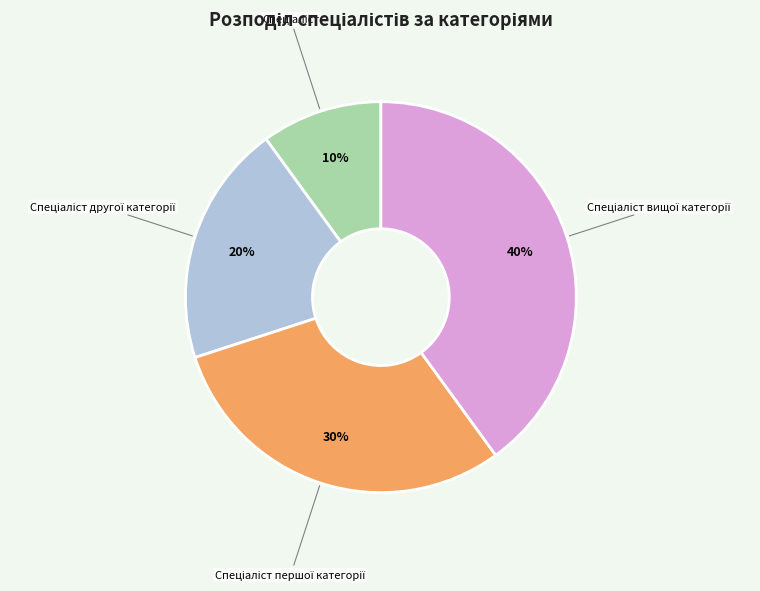

Is there any slice that represents more than half of the pie?

No